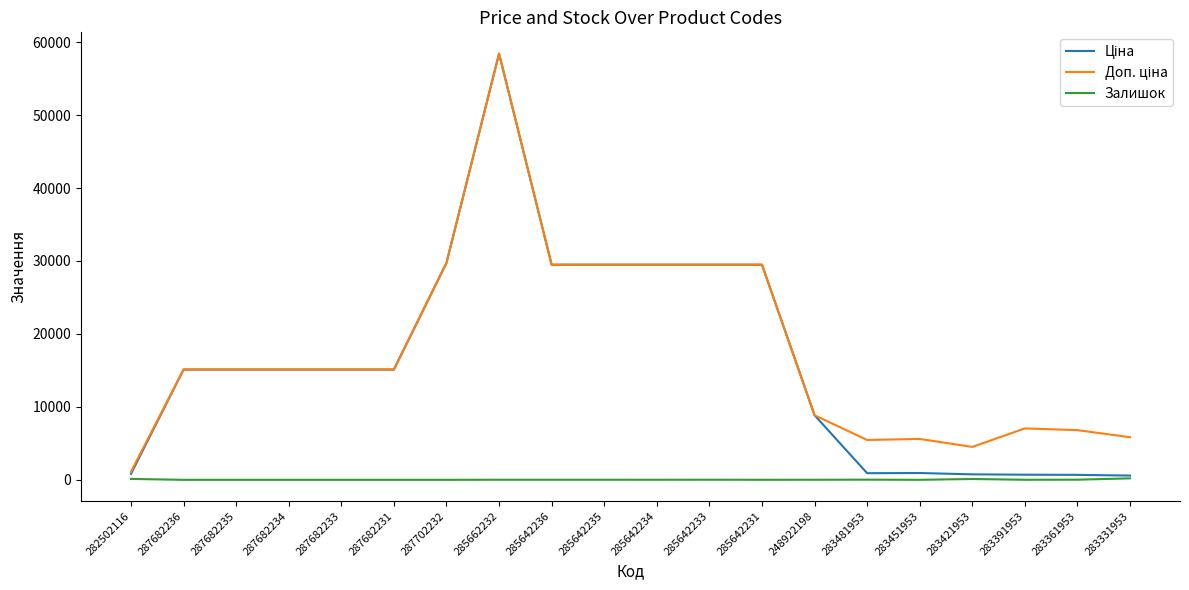

At which category does the chart reach its peak across all series?

285662232